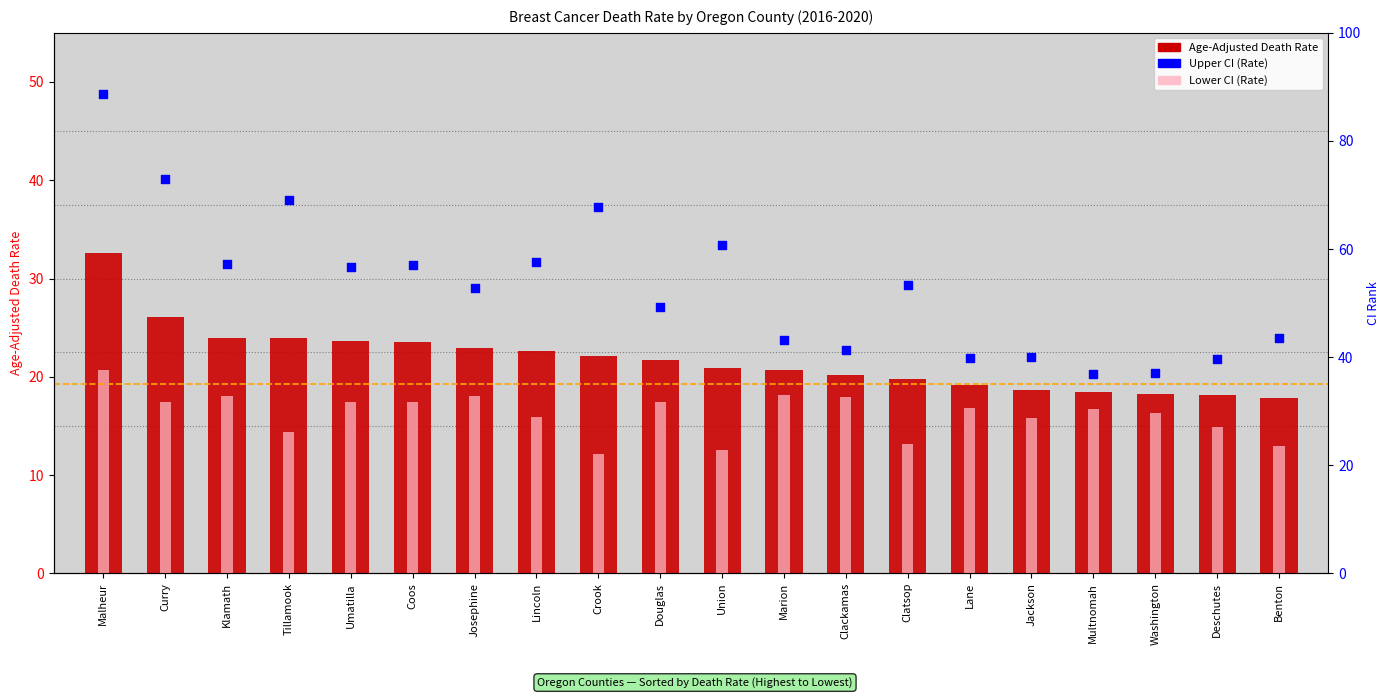

At which category is the sum across all series the highest?

Malheur